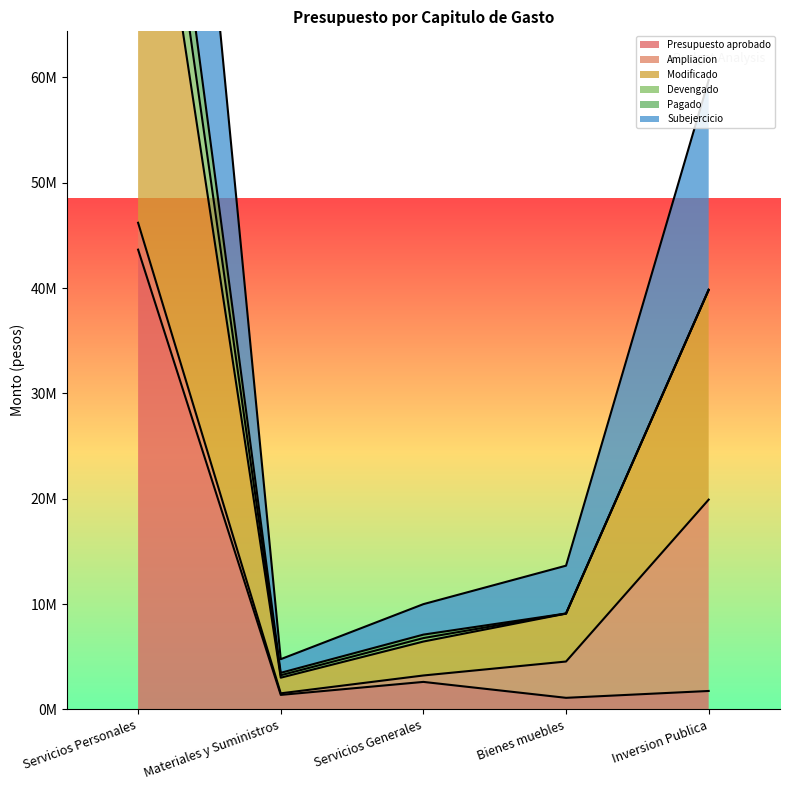

At how many categories does at least one series exceed 76045644?

1